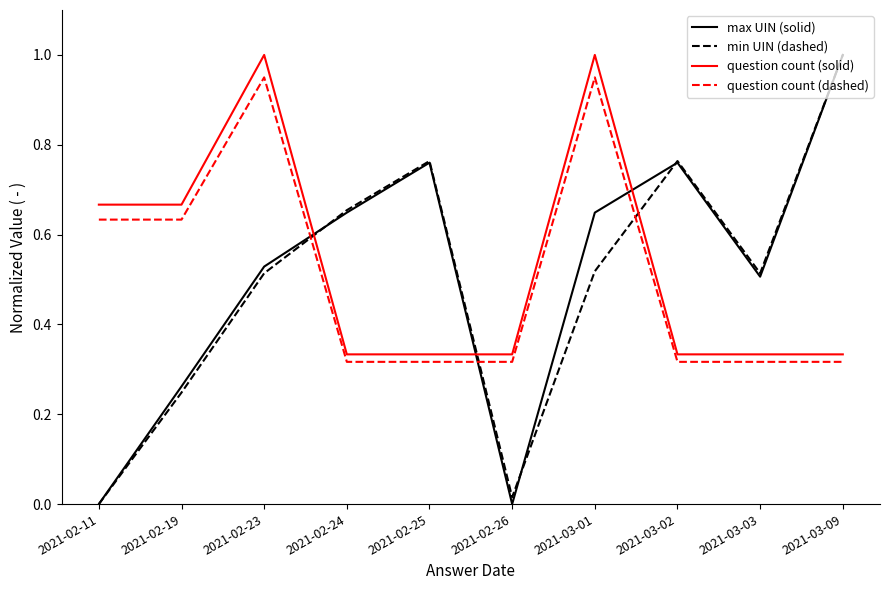

Between 2021-02-26 and 2021-03-03, which series saw the biggest shift?

max UIN (solid)